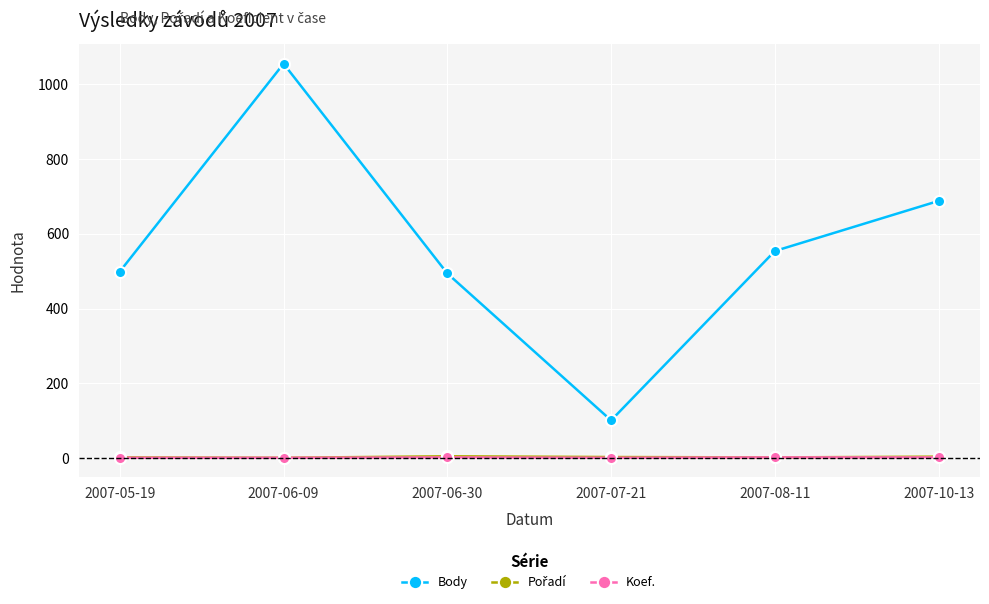

What is the spread (max minus min) of values at 2007-10-13?

686